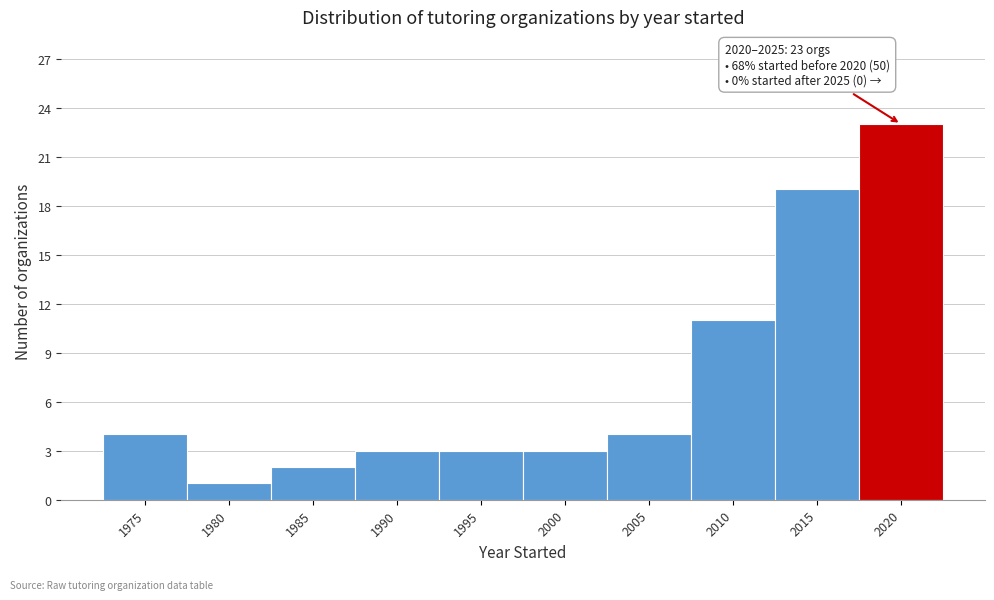

Reading left to right, what are all the values shown in this chart?

1975=4	1980=1	1985=2	1990=3	1995=3	2000=3	2005=4	2010=11	2015=19	2020=23